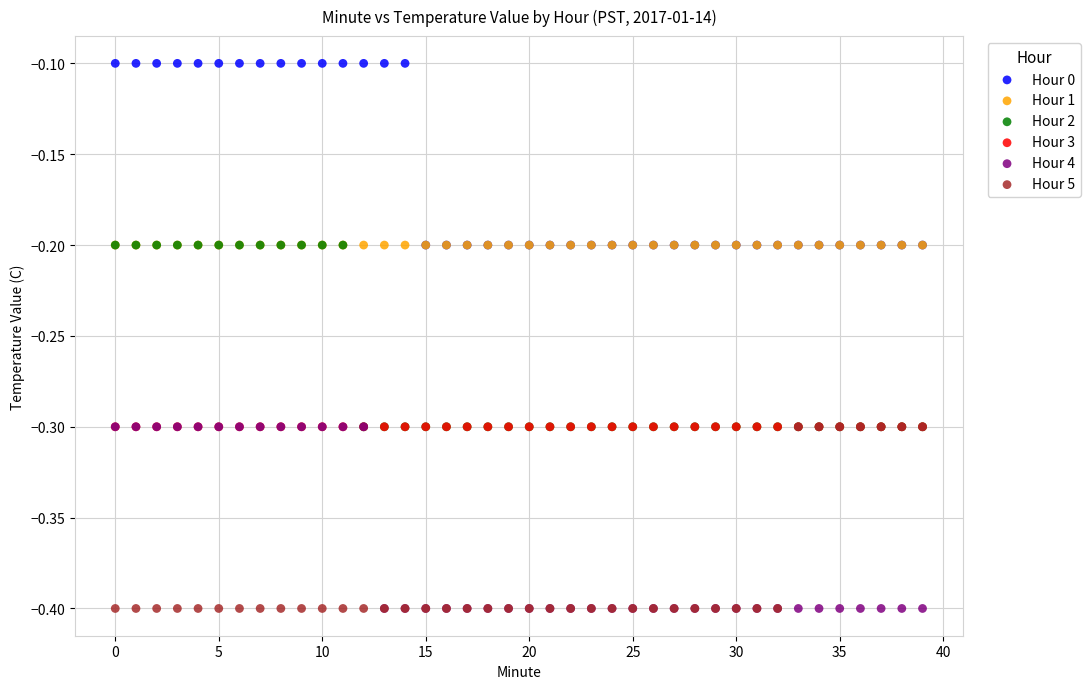

What are all the series names shown in the legend?

Hour 0, Hour 1, Hour 2, Hour 3, Hour 4, Hour 5